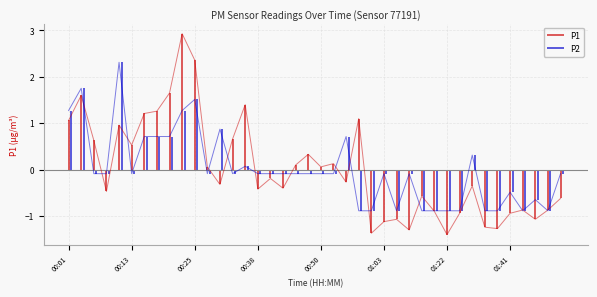

Is it true that P2 equals 0.3 at 01:31?

True